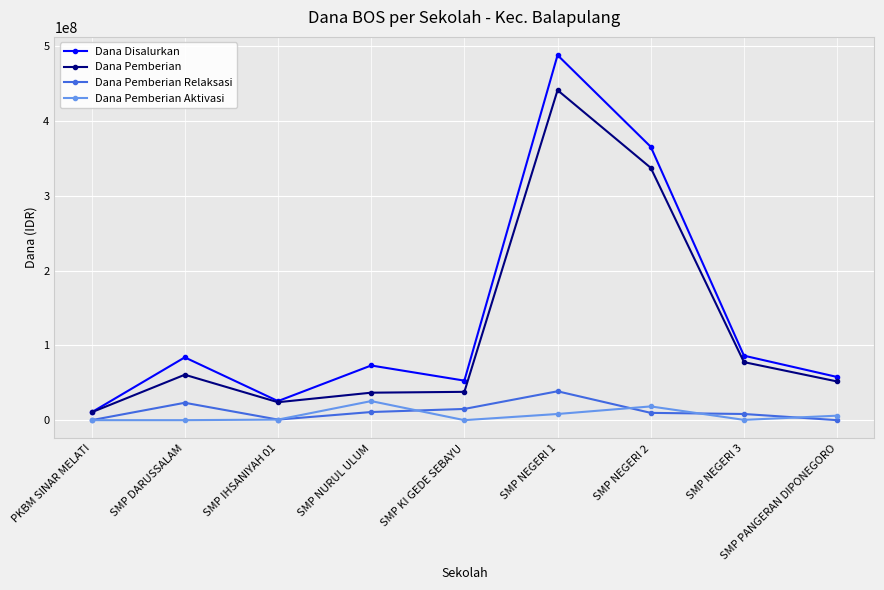

How many values in the Dana Pemberian Aktivasi series are below 750000?

4